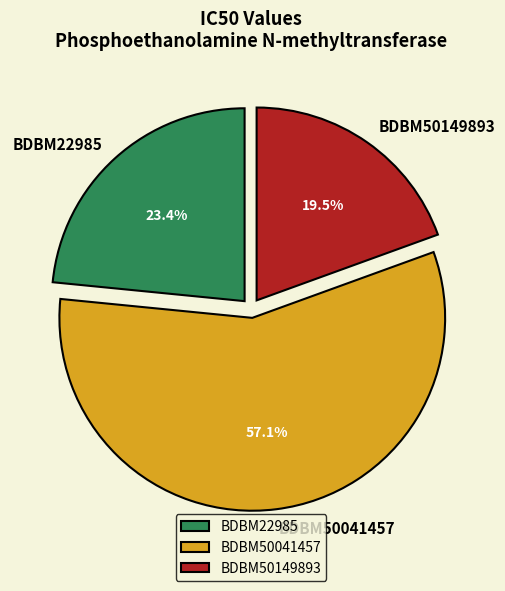

What is the largest slice in the pie chart?

BDBM50041457